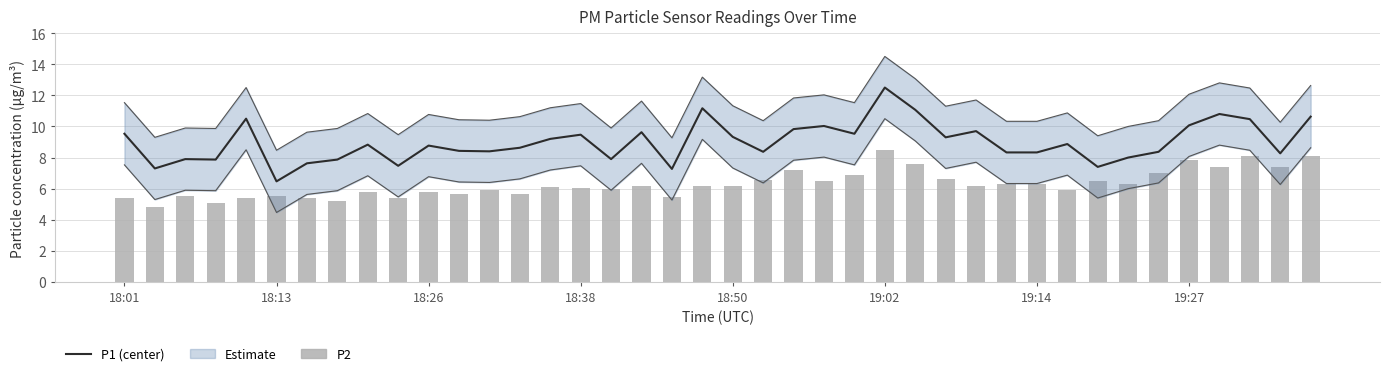

Are the bars horizontal?

No